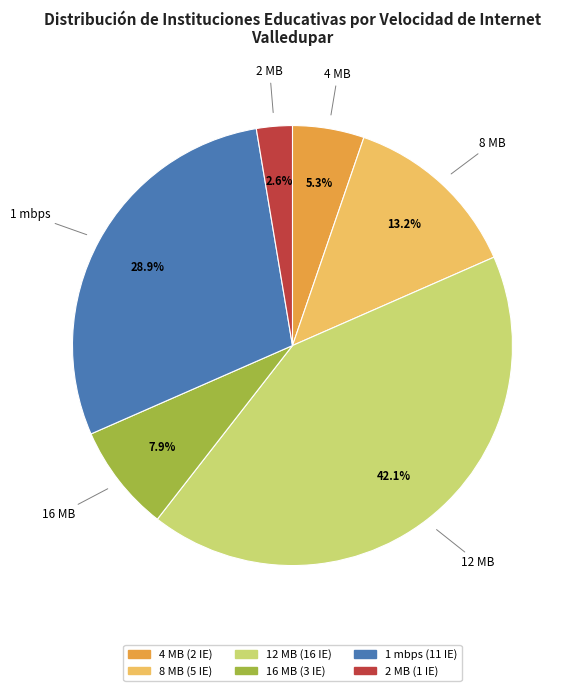

What is the ratio of the value at 2 MB to the value at 12 MB?

0.1